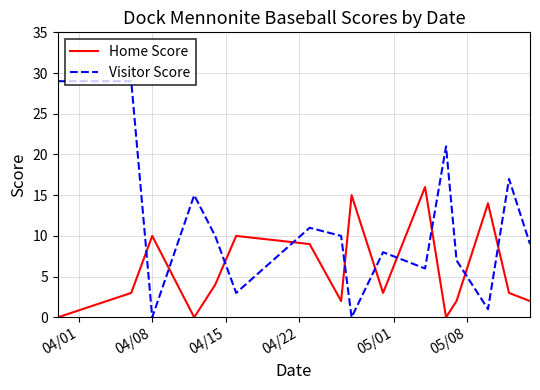

What is the greatest value displayed?

29